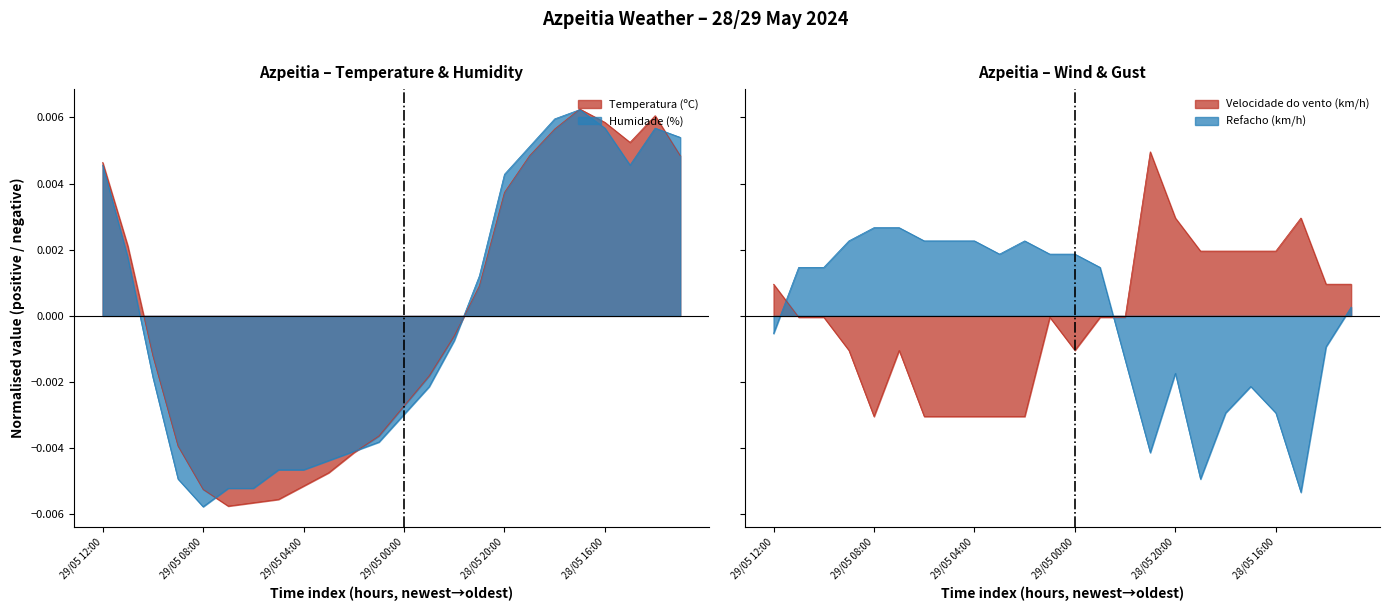

How many lines are shown in the chart?

4